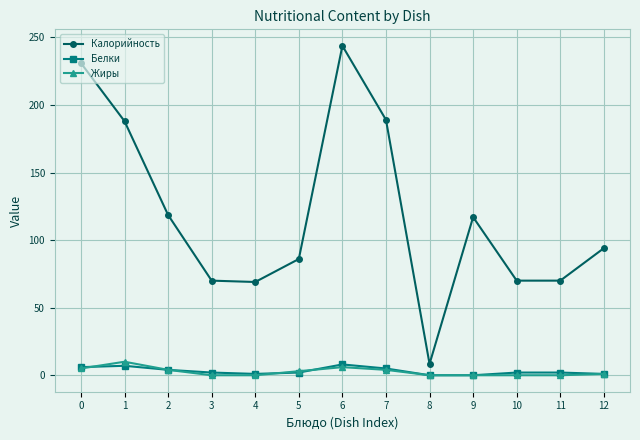

True or false: Жиры and Калорийность cross at least once.

False